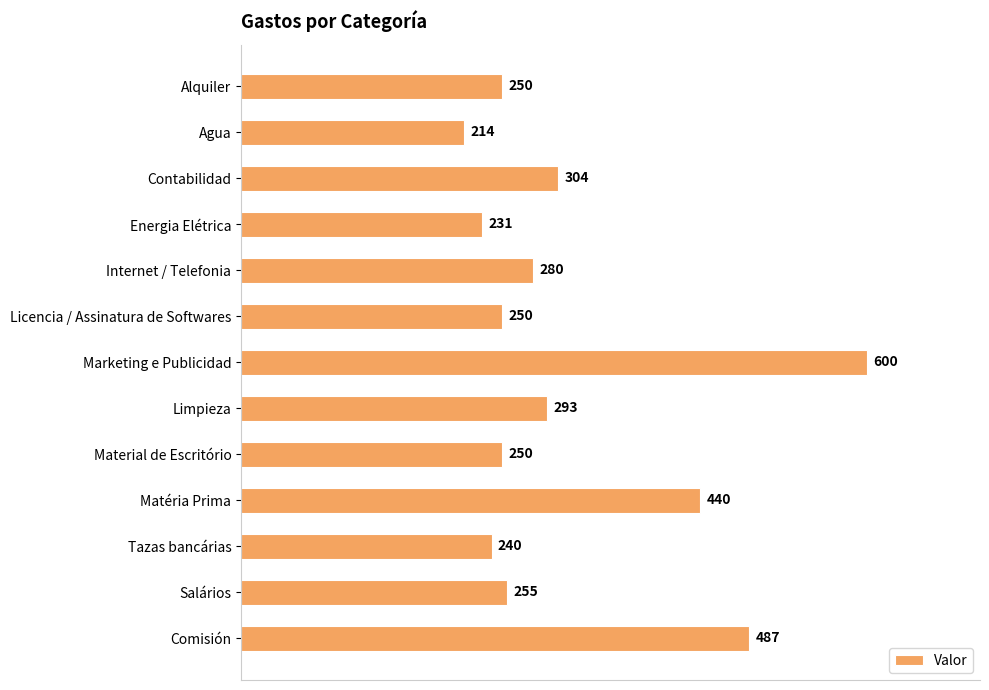

What is the sum of all values?

4094